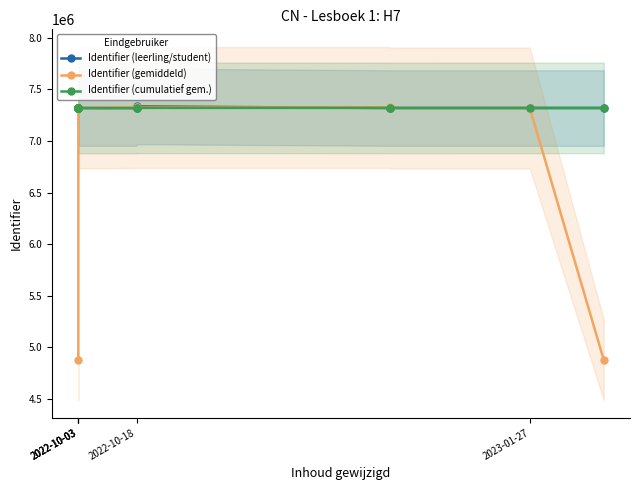

What is the label of the 12th point from the right?

2022-10-03